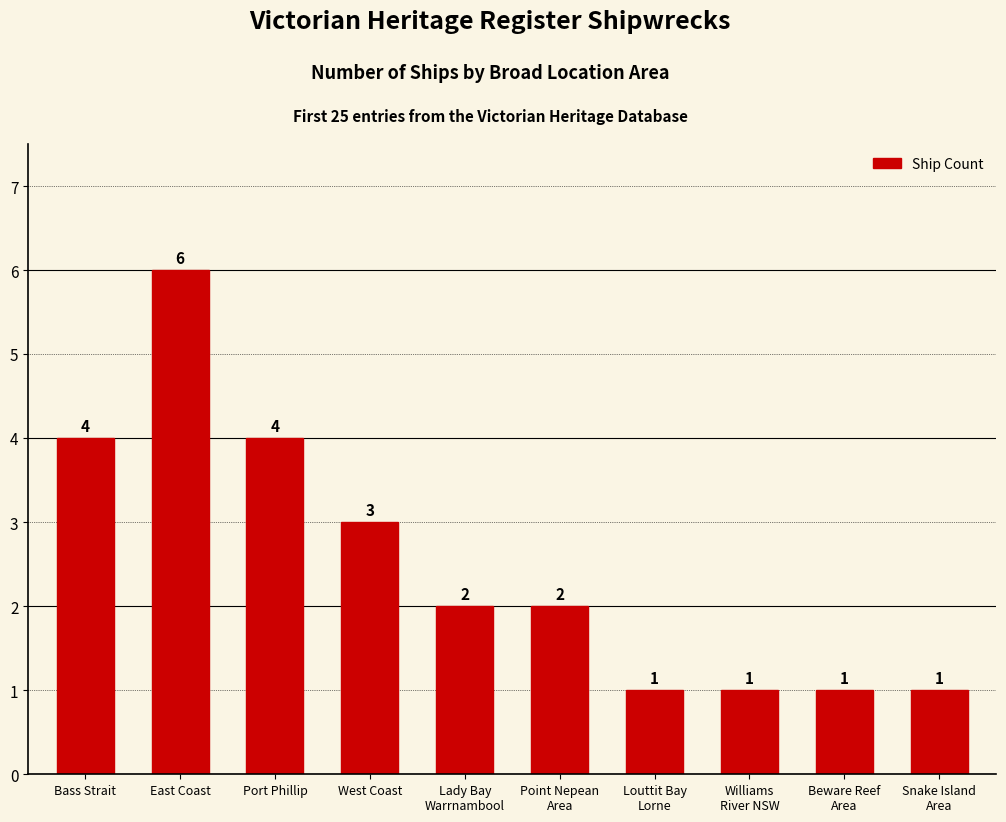

At which label does the data first exceed 2?

Bass Strait